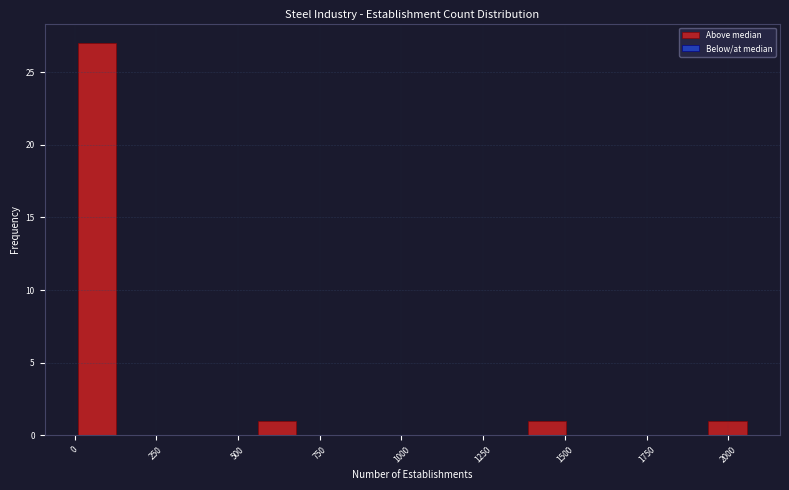

Read against the x-axis, roughly where is the centre of the tallest bar?

50